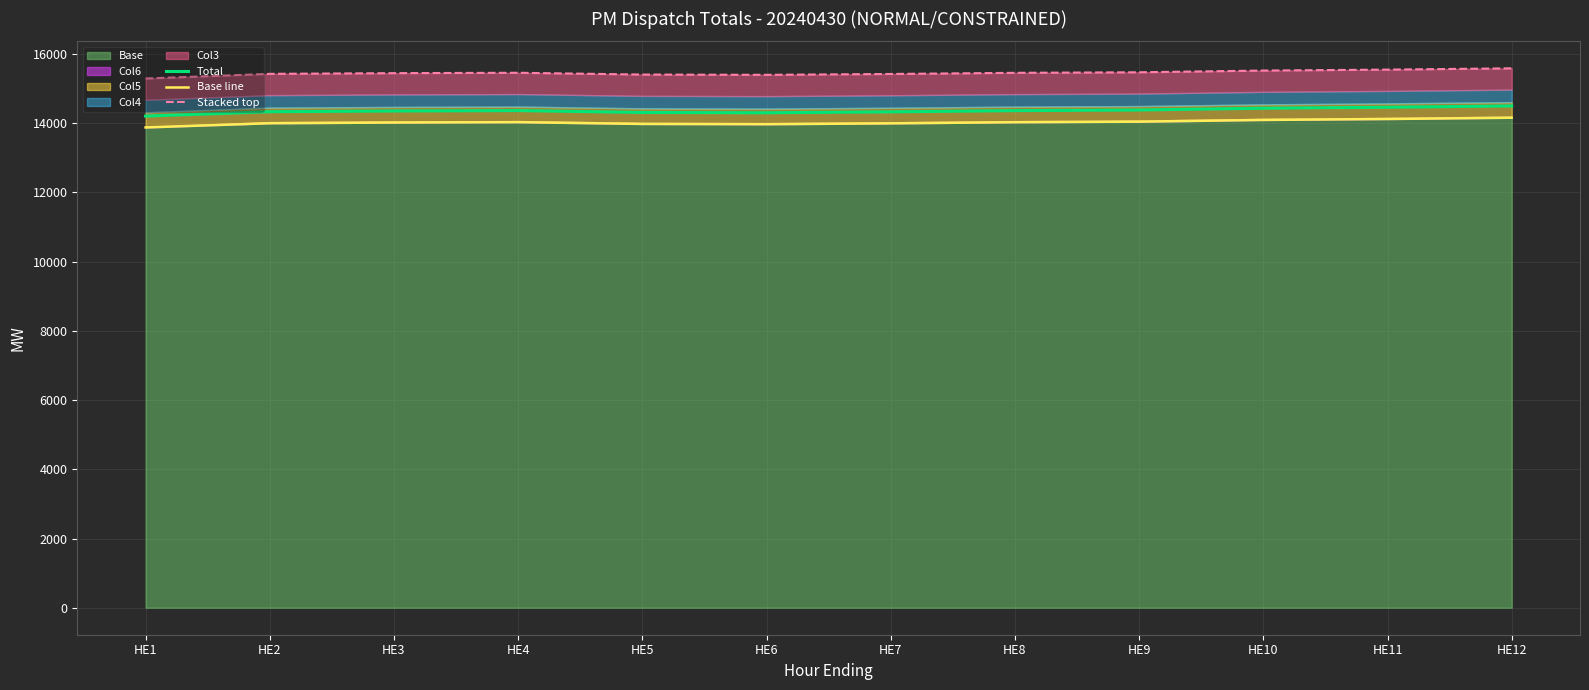

What is the difference between the second highest and second lowest values in the Base line series?

150.5